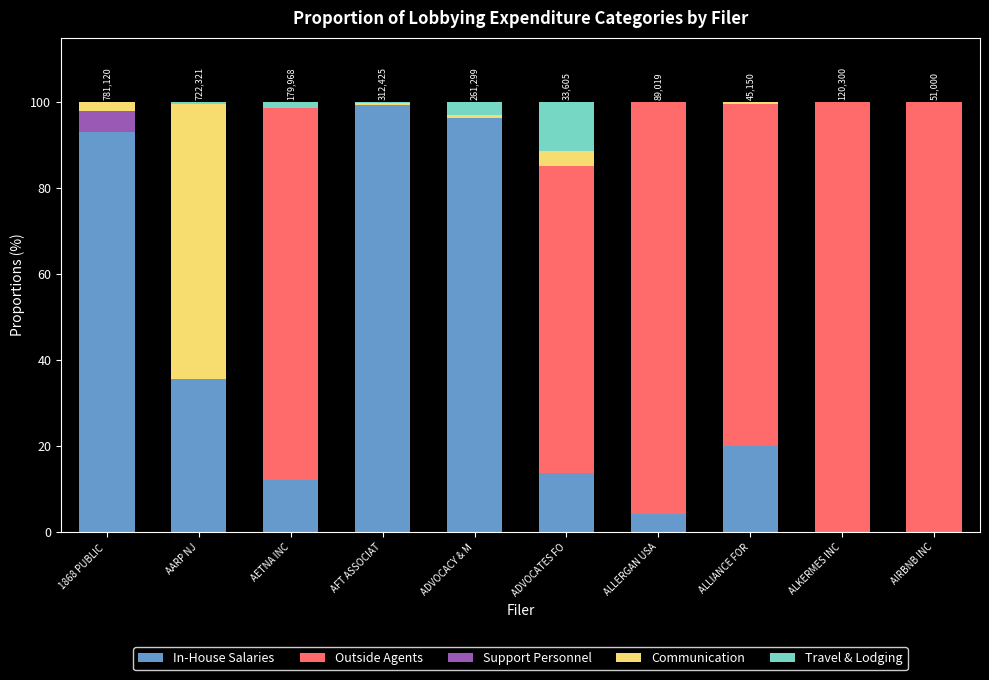

What is the maximum value for In-House Salaries?

99.3